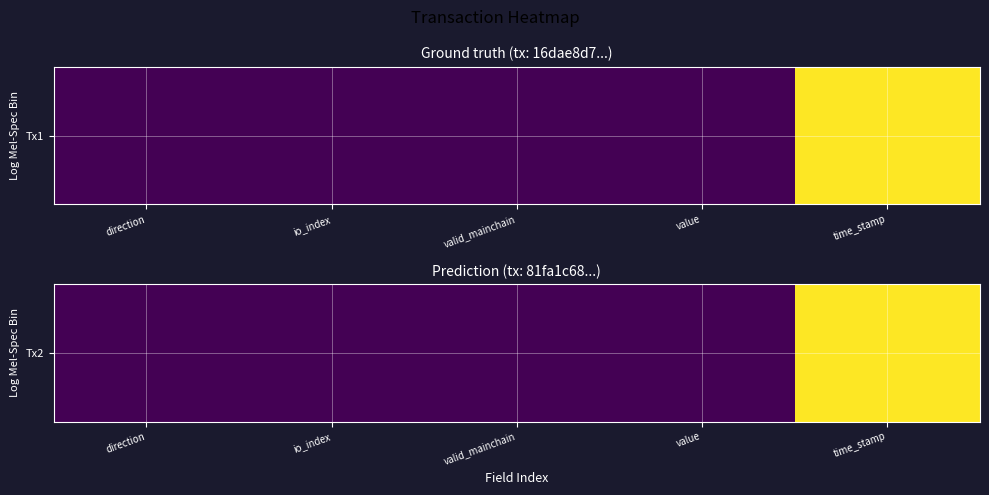

Reading right to left, list all the values displayed in this chart.

1693100995.0	6.8	1.0	2.0	1.0